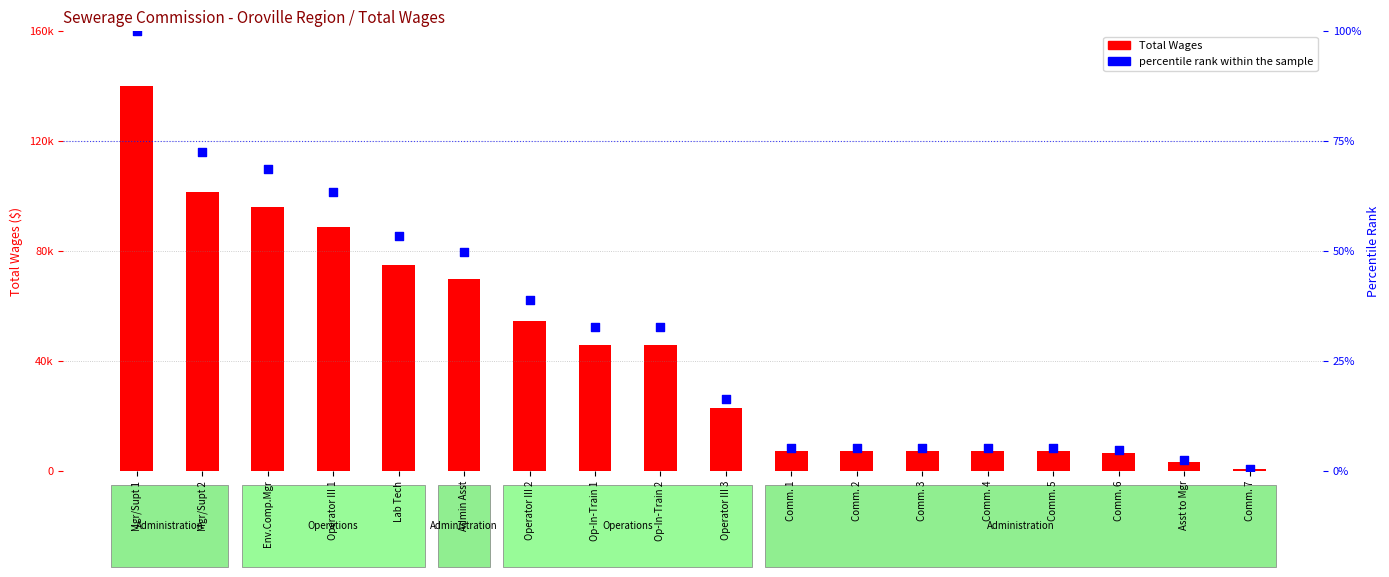

Which series reaches the minimum Y coordinate?

percentile rank within the sample